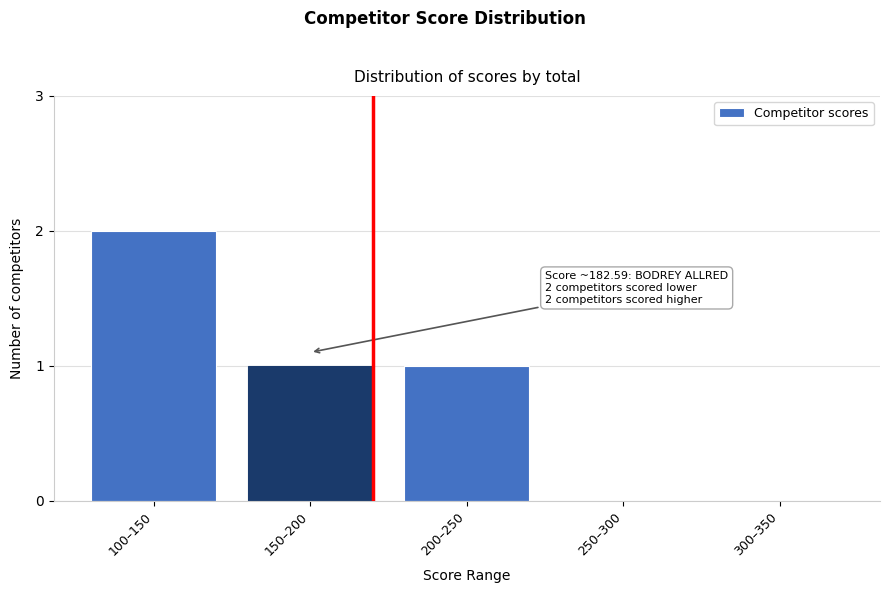

Reading right to left, transcribe all the data shown in this chart.

300–350=0	250–300=0	200–250=1	150–200=1	100–150=2